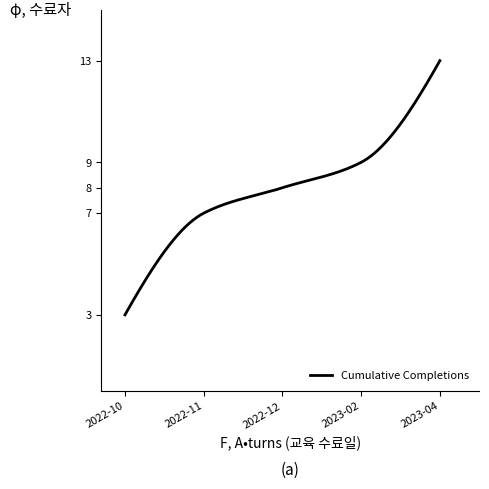

What is the minimum value shown in the chart?

3.0